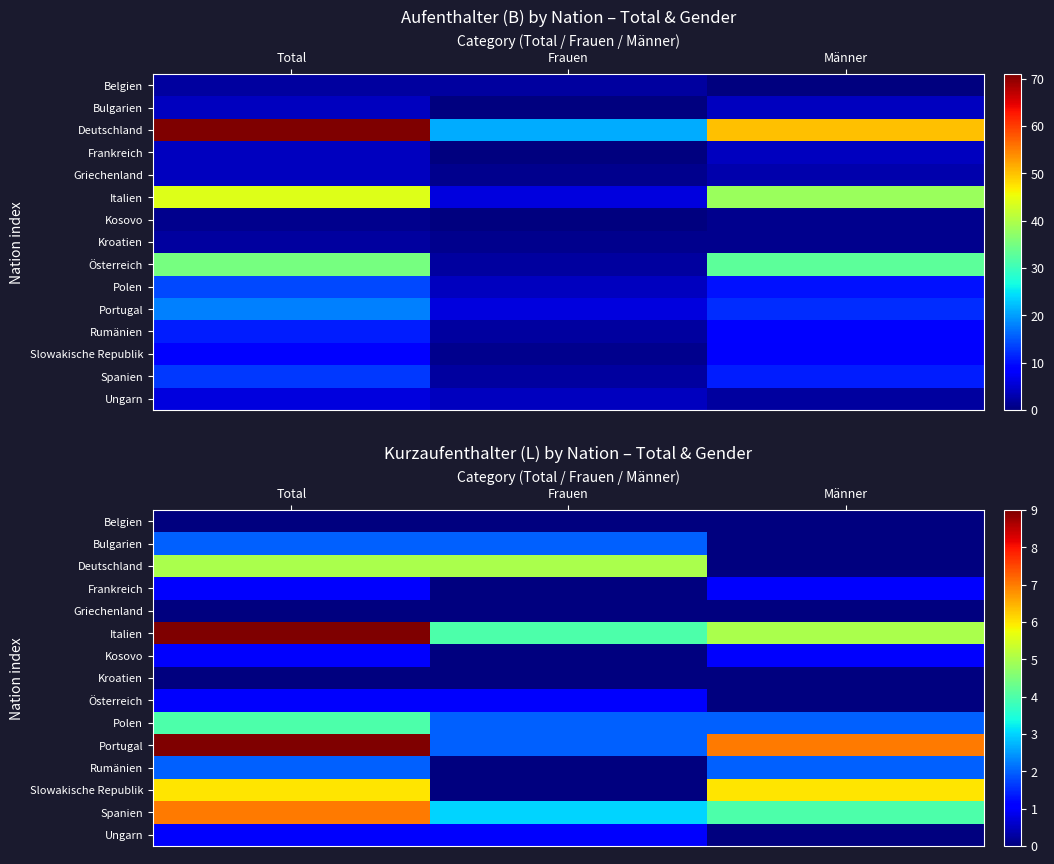

Between Frauen and Männer, which is larger?

Frauen